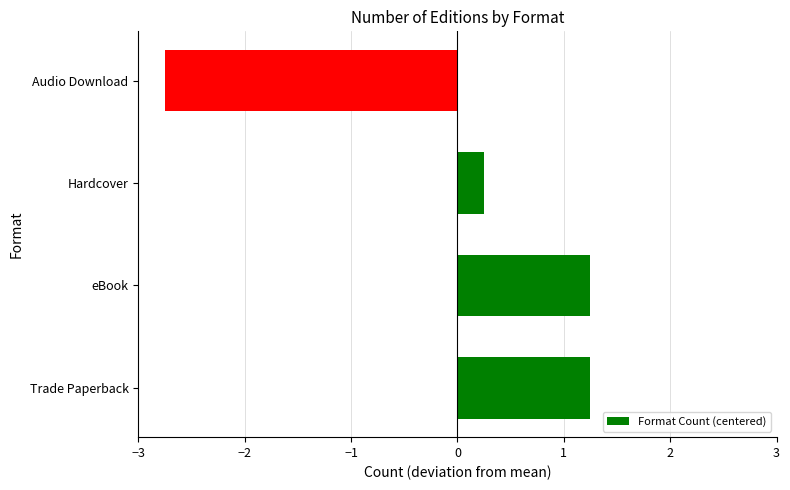

True or false: the data shows 2.0 at Trade Paperback.

False